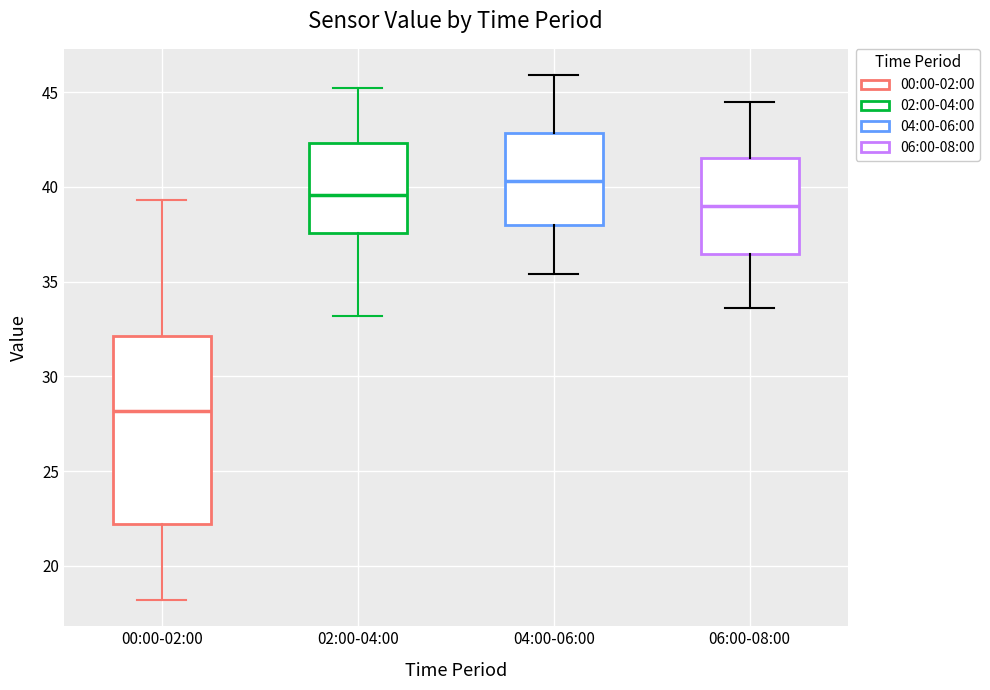

Reading left to right, read every box against the y-axis: the position of its median line, the range the box covers, and the ends of its whiskers. The values are not printed on the chart, so give them approximately, as read against the axis.

00:00-02:00: median 28.0, box 22.0 to 32.0, whiskers 18.0 to 39.5
02:00-04:00: median 39.5, box 37.5 to 42.5, whiskers 33.0 to 45.0
04:00-06:00: median 40.5, box 38.0 to 43.0, whiskers 35.5 to 46.0
06:00-08:00: median 39.0, box 36.5 to 41.5, whiskers 33.5 to 44.5